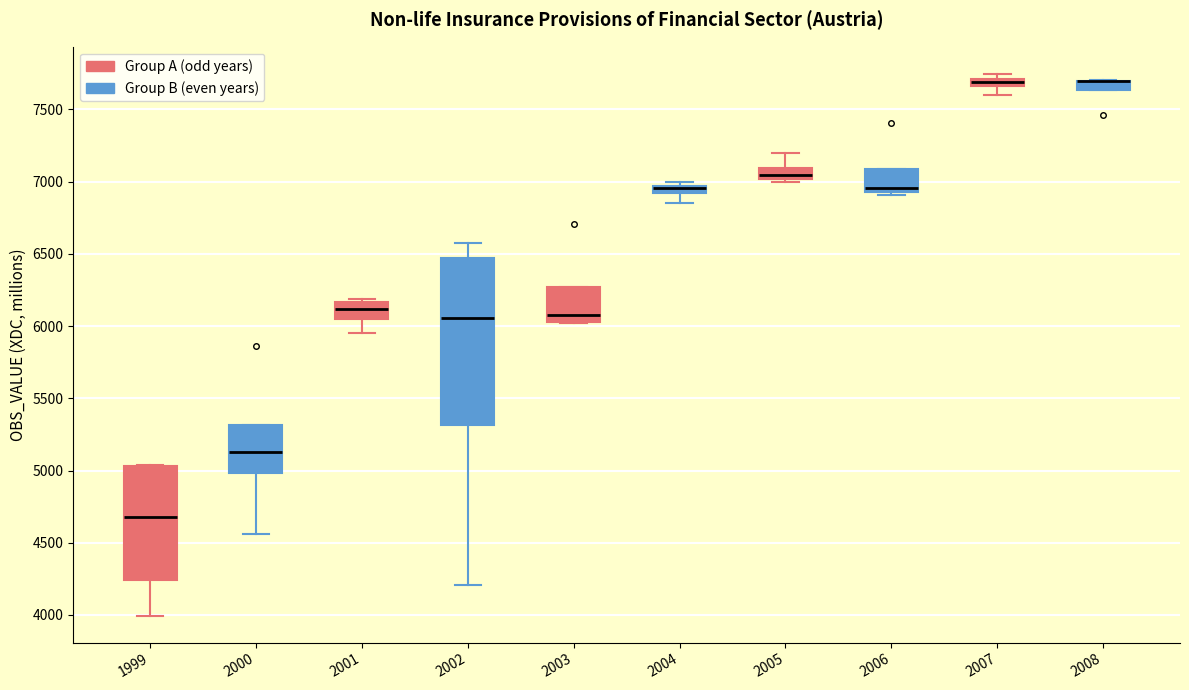

Where is the lower edge of the box at x = 2008 on the y-axis? The values are not printed on the chart, so give them approximately, as read against the axis.

7650